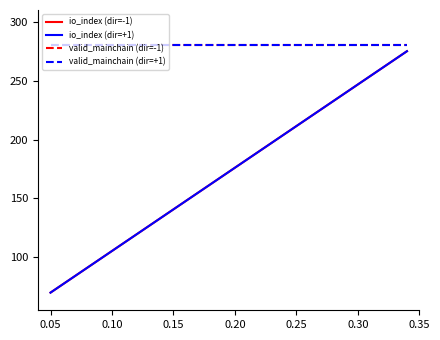

At which label is io_index (dir=-1) closest to 172?

0.05